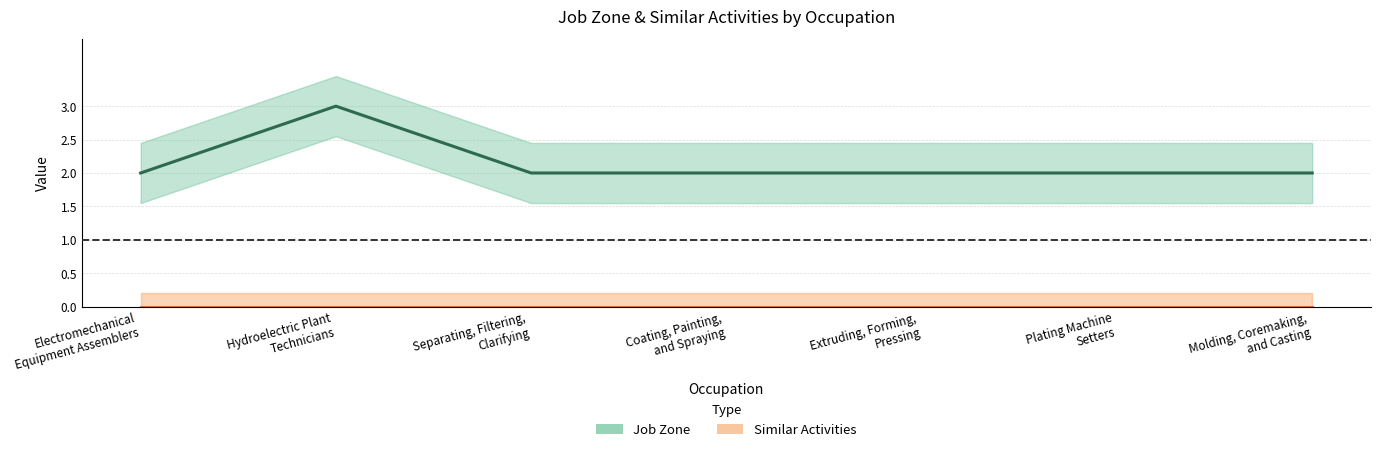

Does the chart display data point markers on the line(s)?

No